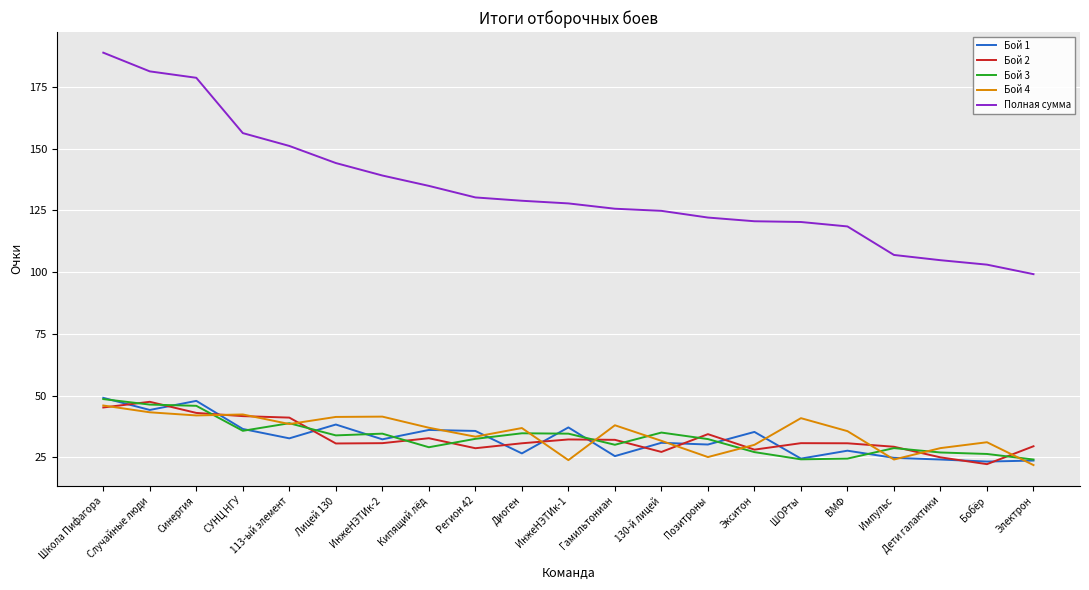

How many values in the Бой 1 series are below 32?

10